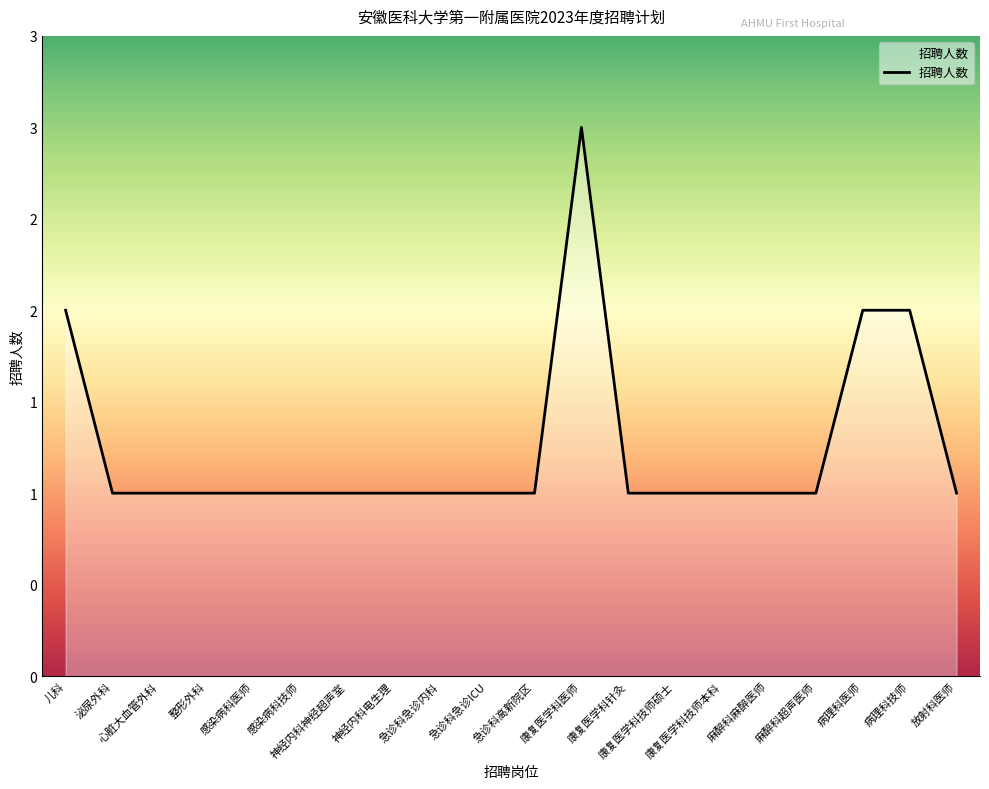

Does the chart have visible grid lines?

No